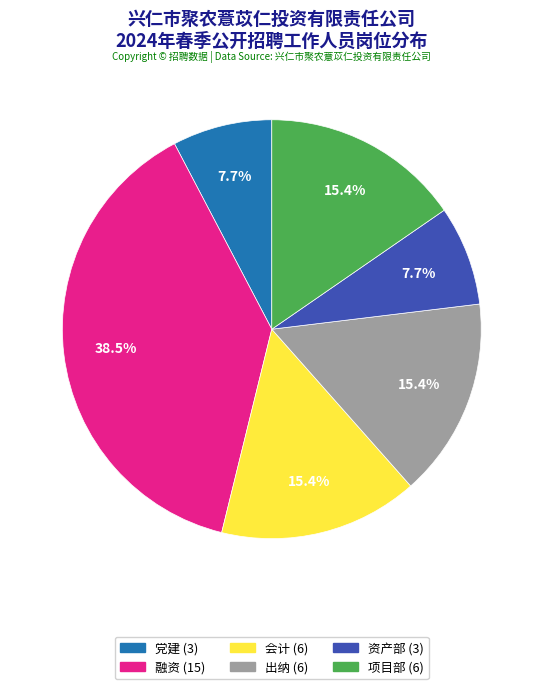

What is the largest slice in the pie chart?

融资